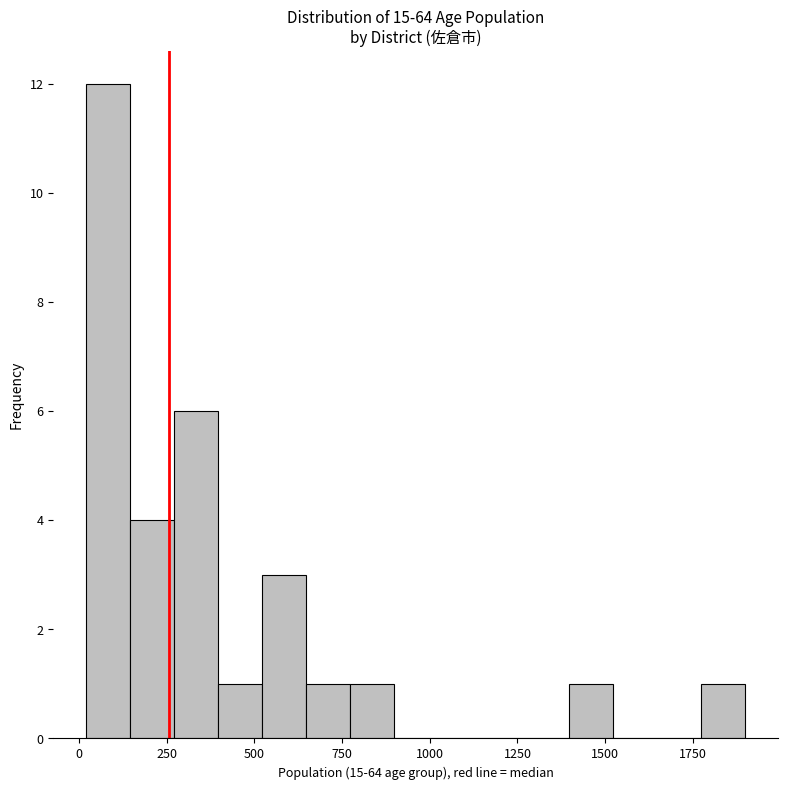

Read against the x-axis, roughly where is the centre of the tallest bar?

100